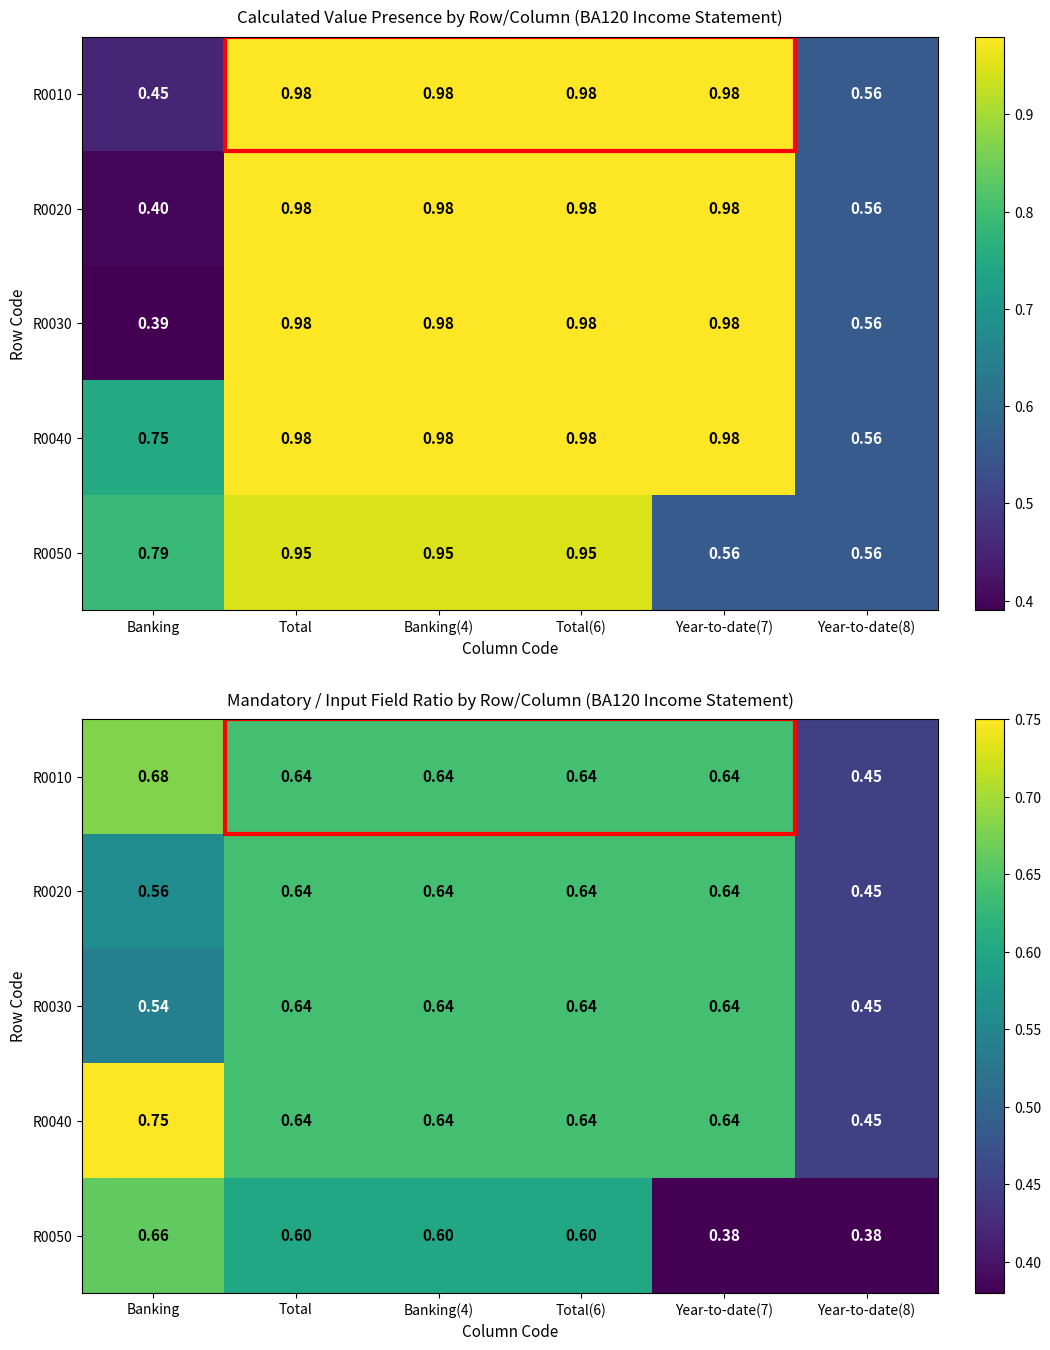

How many series are shown in this chart?

5